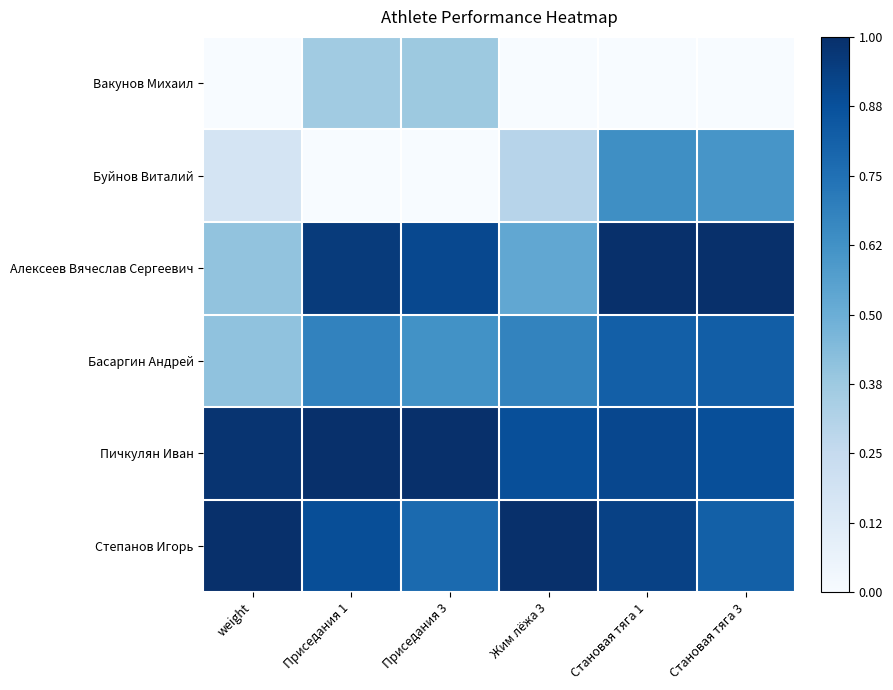

Reading right to left, what are all the values shown in this chart?

Вакунов Михаил: Становая тяга 3=0.0	Становая тяга 1=0.0	Жим лёжа 3=0.0	Приседания 3=0.4	Приседания 1=0.4	weight=0.0
Буйнов Виталий: Становая тяга 3=0.6	Становая тяга 1=0.6	Жим лёжа 3=0.3	Приседания 3=0.0	Приседания 1=0.0	weight=0.2
Алексеев Вячеслав Сергеевич: Становая тяга 3=1.0	Становая тяга 1=1.0	Жим лёжа 3=0.5	Приседания 3=0.9	Приседания 1=1.0	weight=0.4
Басаргин Андрей: Становая тяга 3=0.8	Становая тяга 1=0.8	Жим лёжа 3=0.7	Приседания 3=0.6	Приседания 1=0.7	weight=0.4
Пичкулян Иван: Становая тяга 3=0.9	Становая тяга 1=0.9	Жим лёжа 3=0.9	Приседания 3=1.0	Приседания 1=1.0	weight=1.0
Степанов Игорь: Становая тяга 3=0.8	Становая тяга 1=0.9	Жим лёжа 3=1.0	Приседания 3=0.8	Приседания 1=0.9	weight=1.0